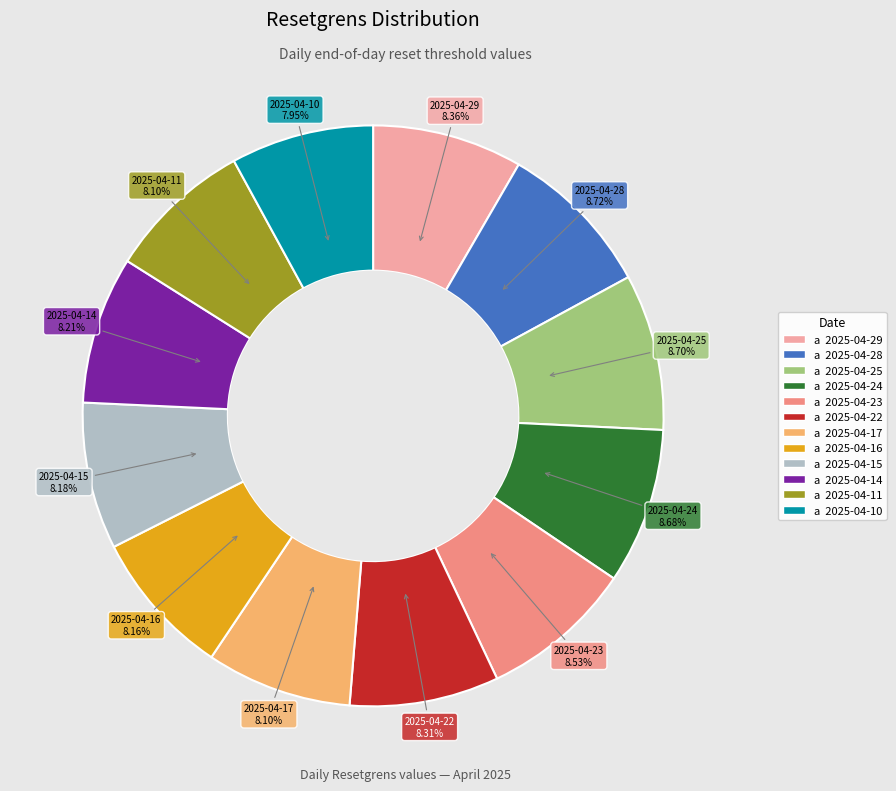

Is there a majority slice in this chart?

No